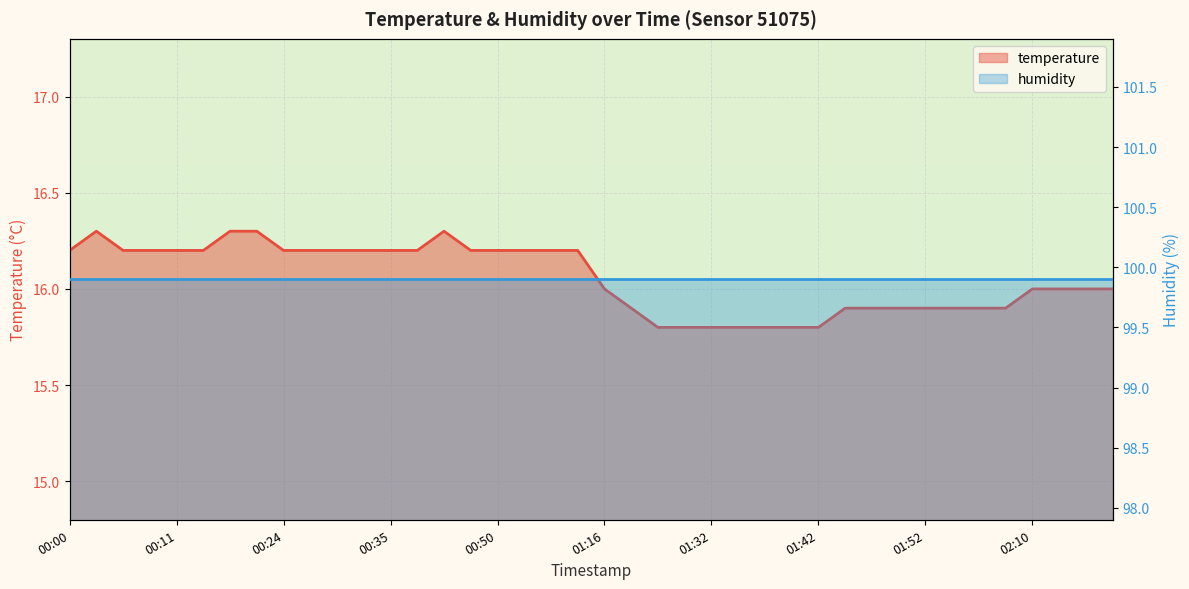

True or false: the data has more than 2 interior local peaks.

False